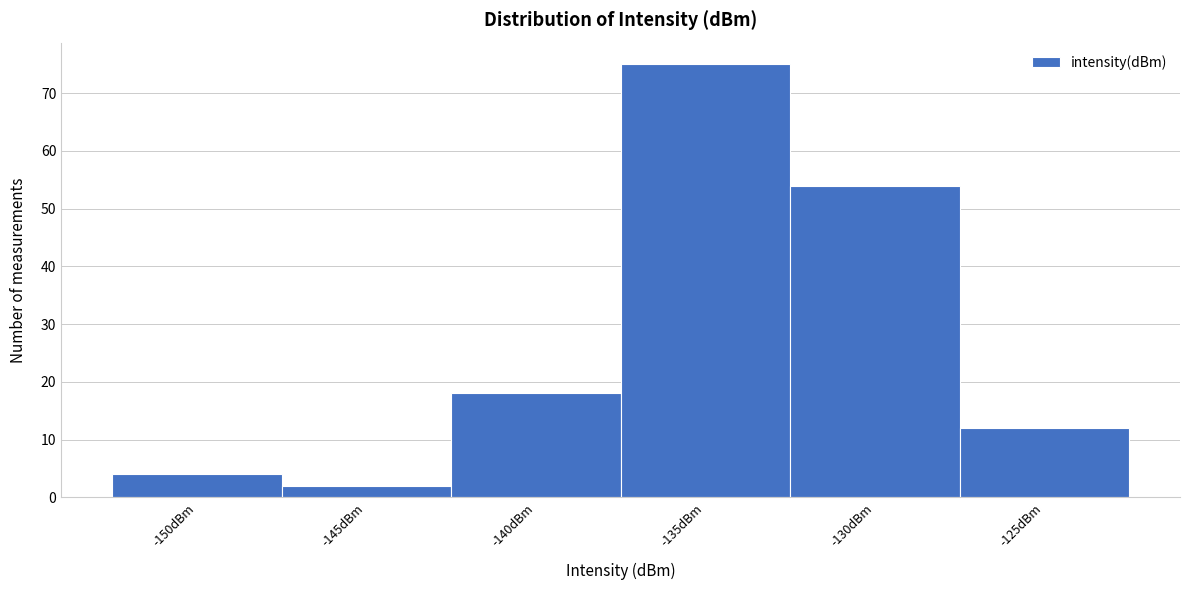

Reading right to left, extract all data points from this chart.

12	54	75	18	2	4